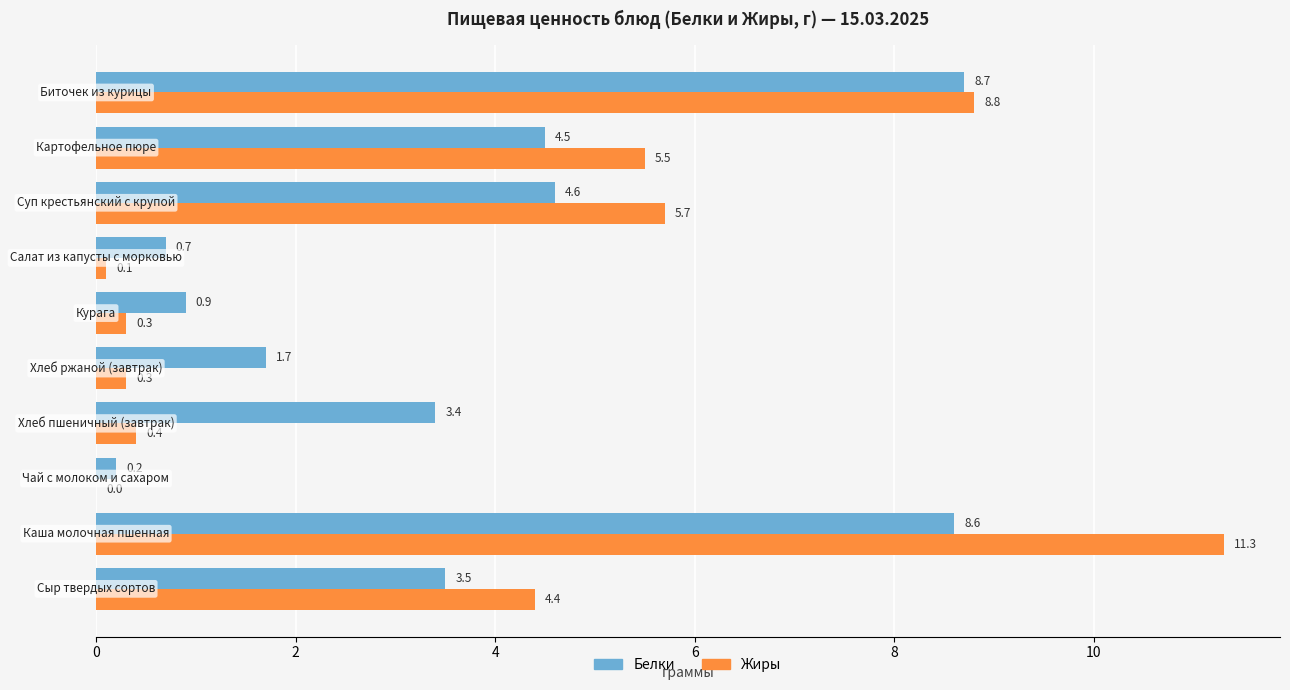

What is the sum of all Жиры values?

36.8